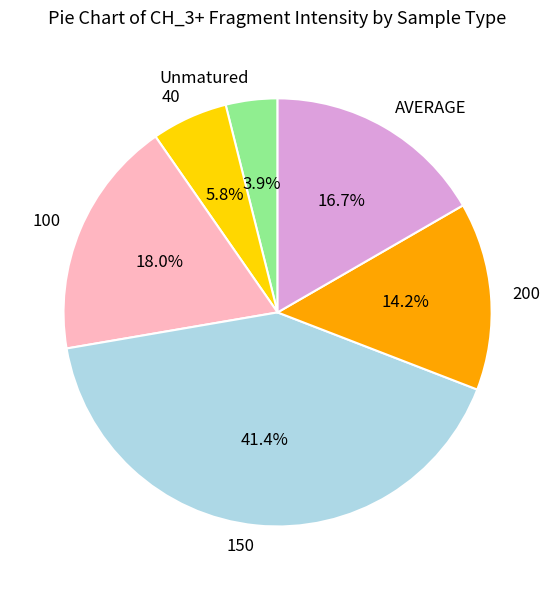

Is there a majority slice in this chart?

No